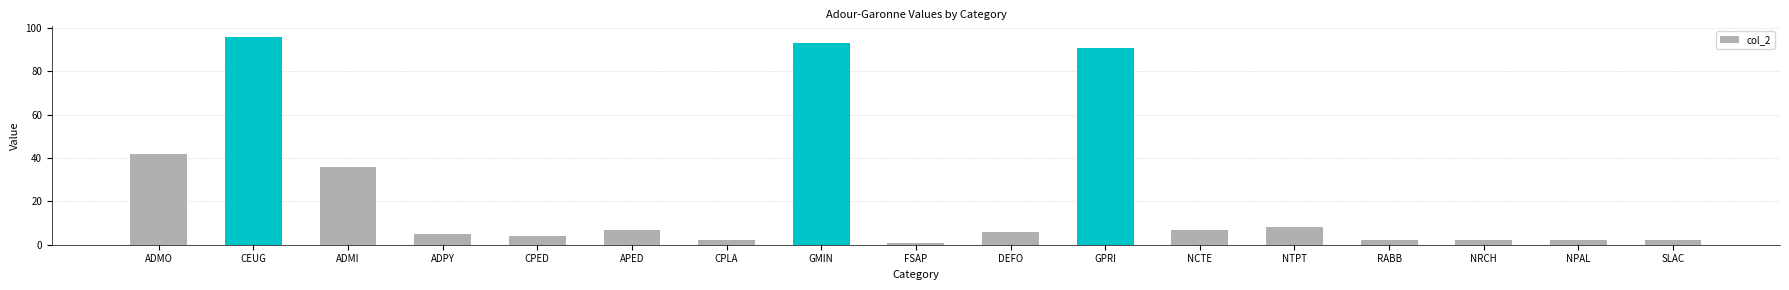

Are the bars grouped side by side (vs. stacked)?

No